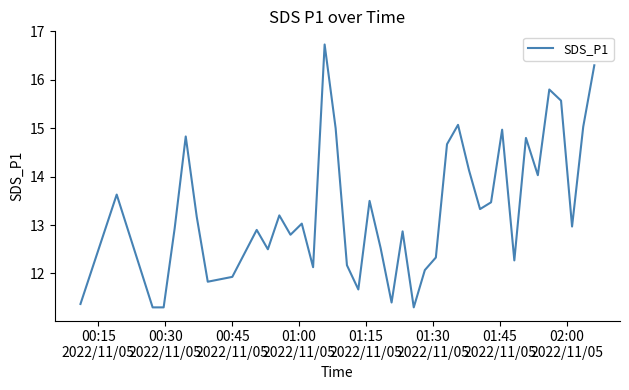

What is the greatest value displayed?

16.7